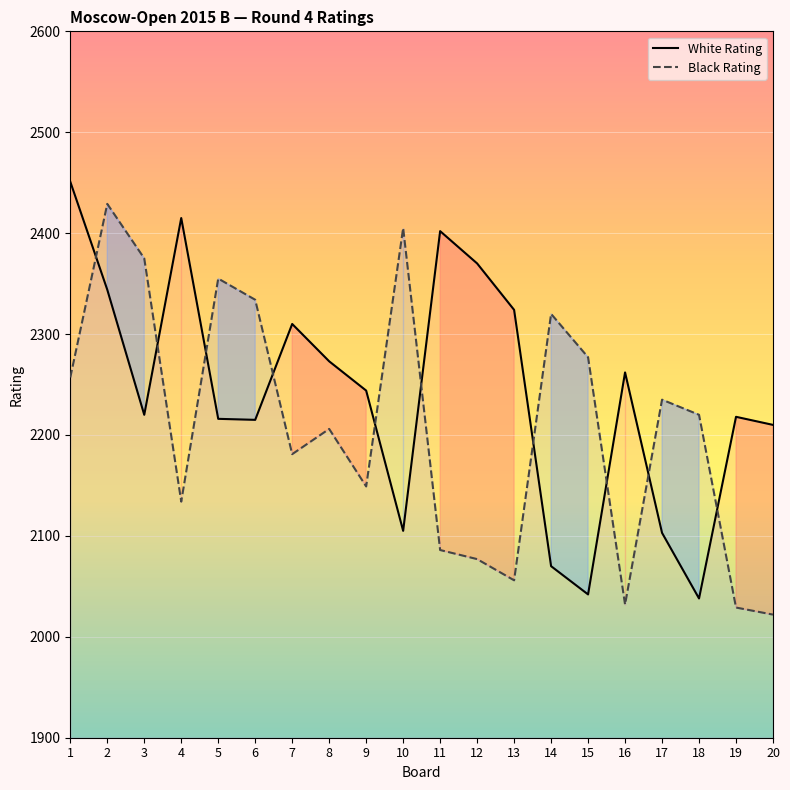

Between 11 and 3, which is larger?

11